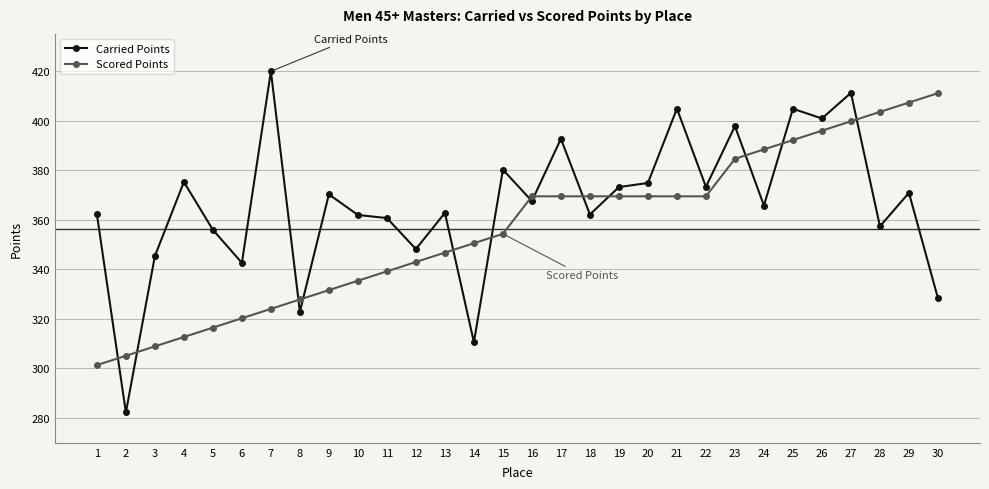

Rank the series at 16 from highest to lowest value.

Scored Points, Carried Points